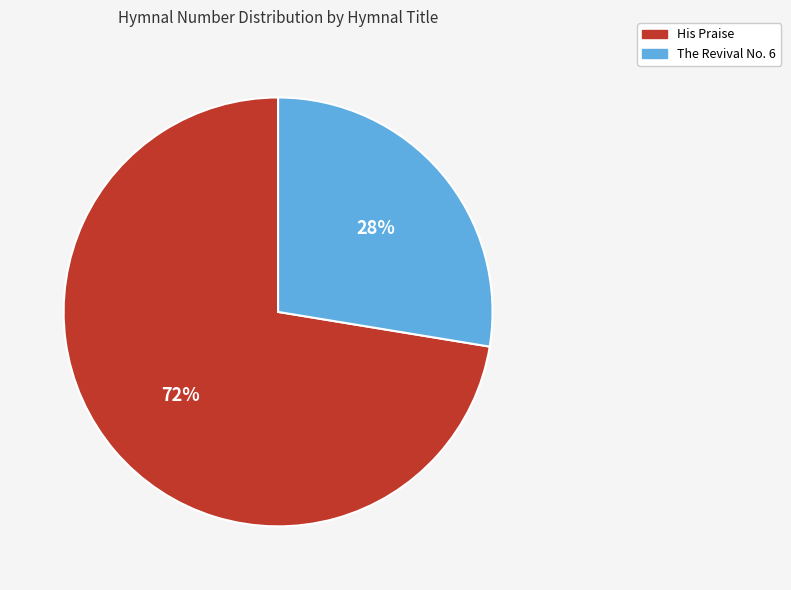

Is it true that His Praise is 72% of the pie?

True